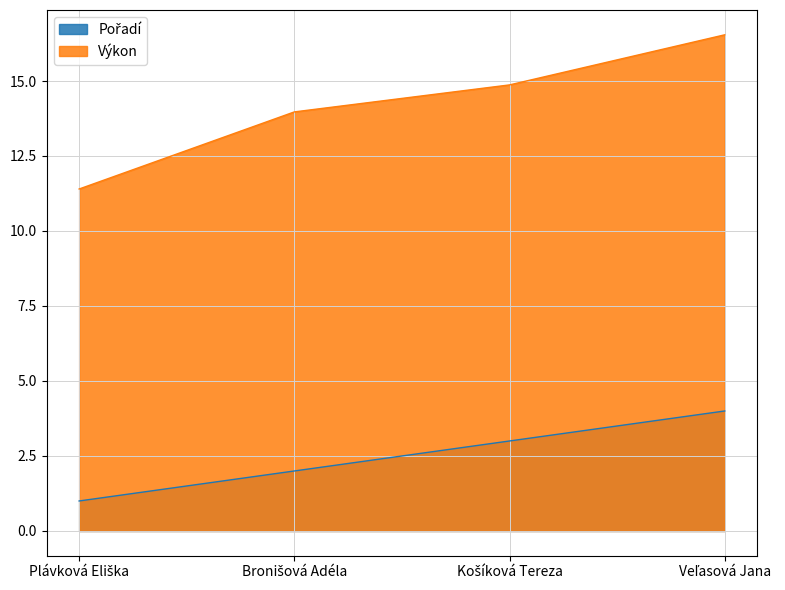

True or false: Výkon and Pořadí cross at least once.

False